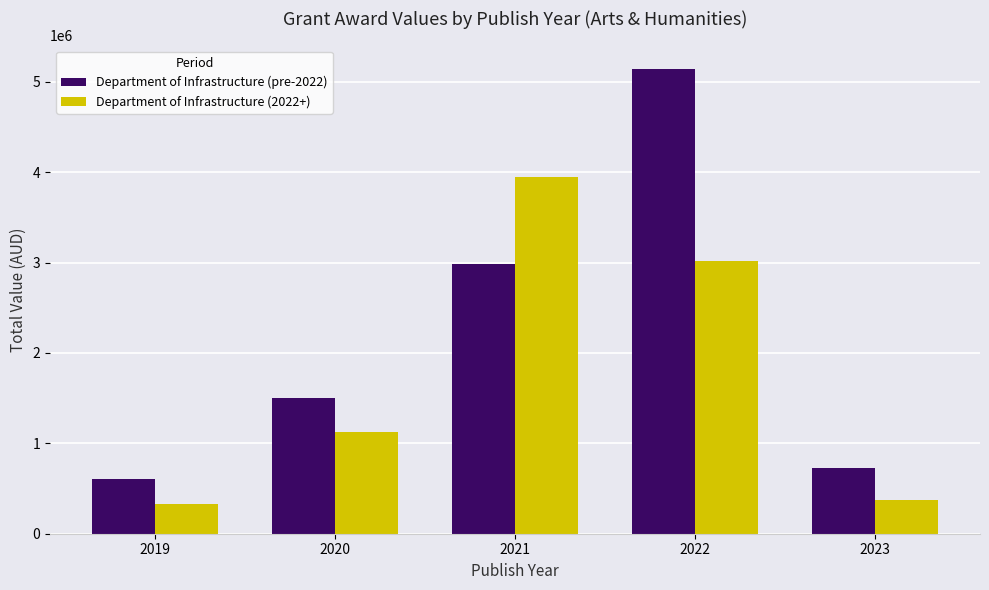

Reading left to right, transcribe all the data shown in this chart.

Department of Infrastructure (pre-2022): 610284.4	1500968.7	2982600.0	5145120.0	726000.0
Department of Infrastructure (2022+): 330000.0	1127184.3	3945100.0	3019020.0	377520.0